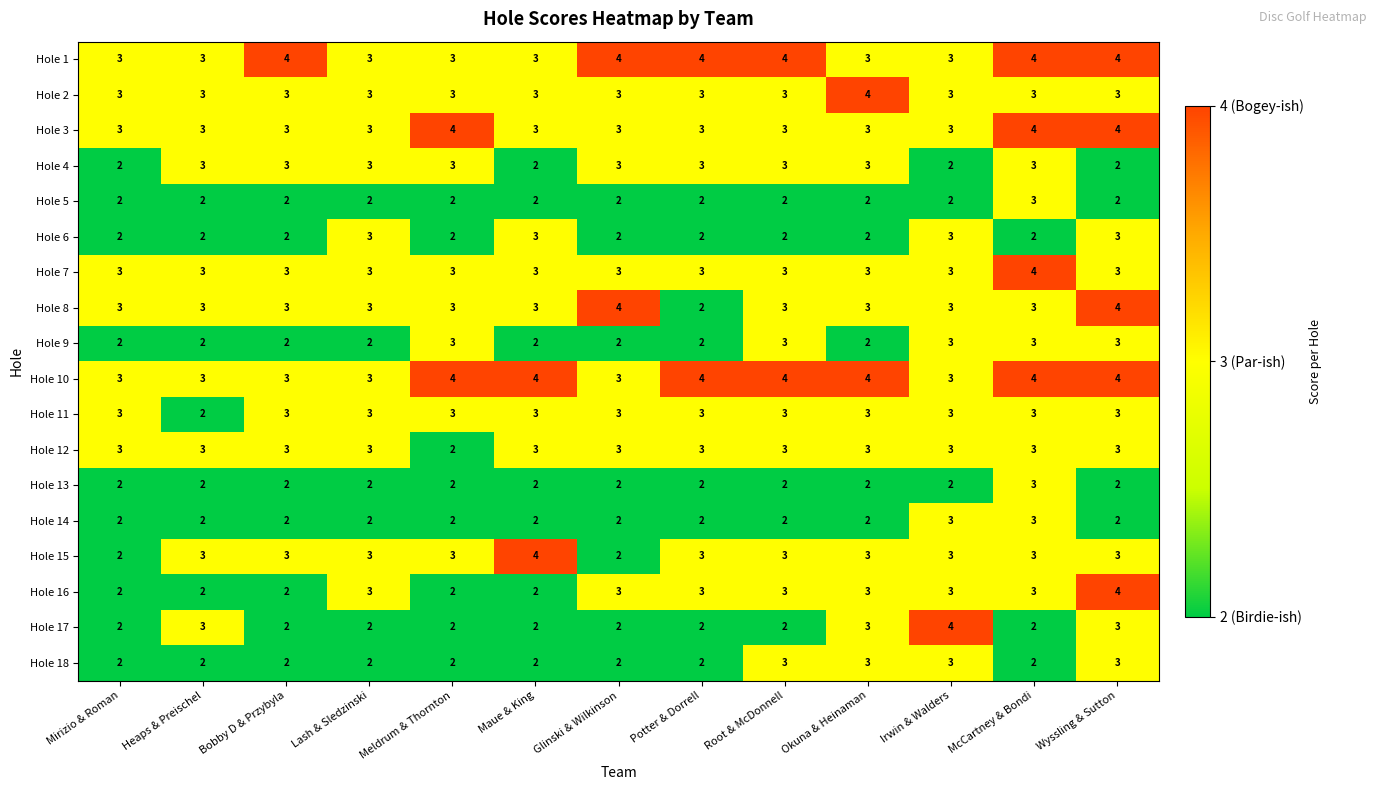

The value of Hole 2 at Wyssling & Sutton is 1. True or false?

False